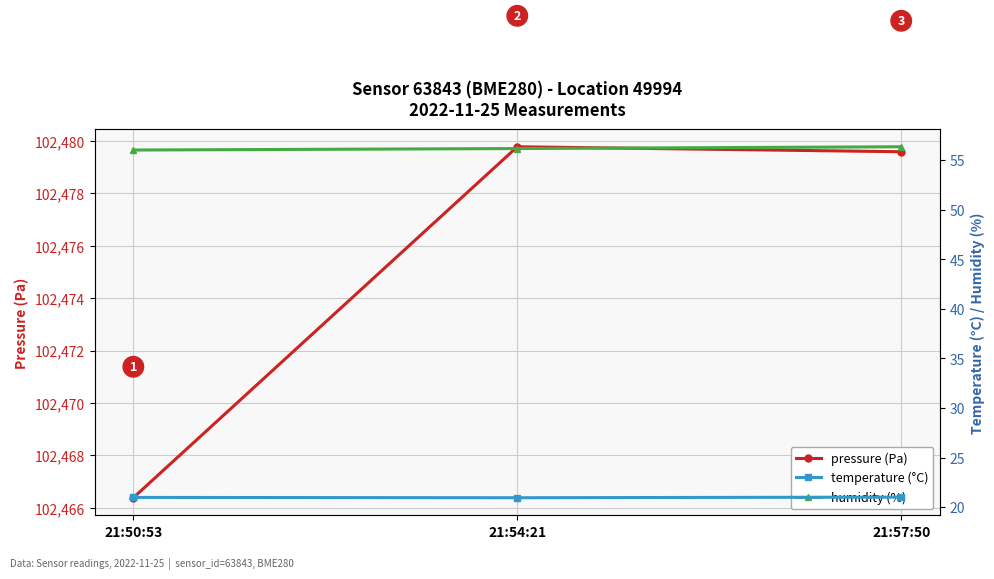

What are all the series names shown in the legend?

pressure (Pa), temperature (°C), humidity (%)